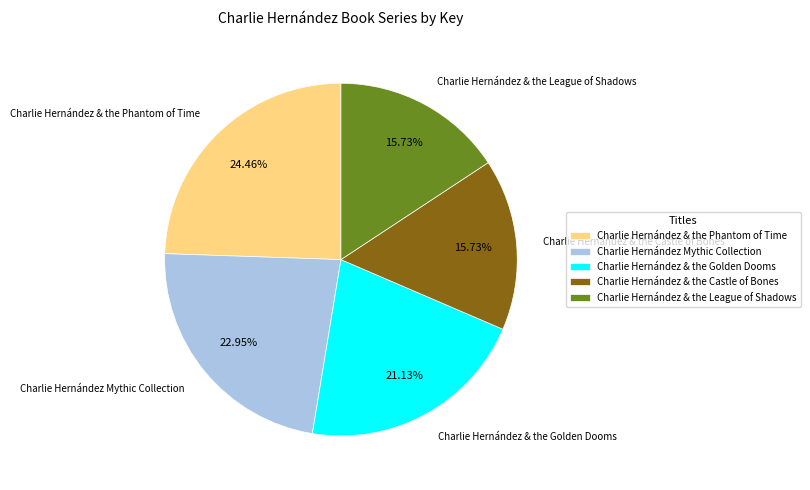

Does Charlie Hernández & the League of Shadows account for over 50% of the chart?

No